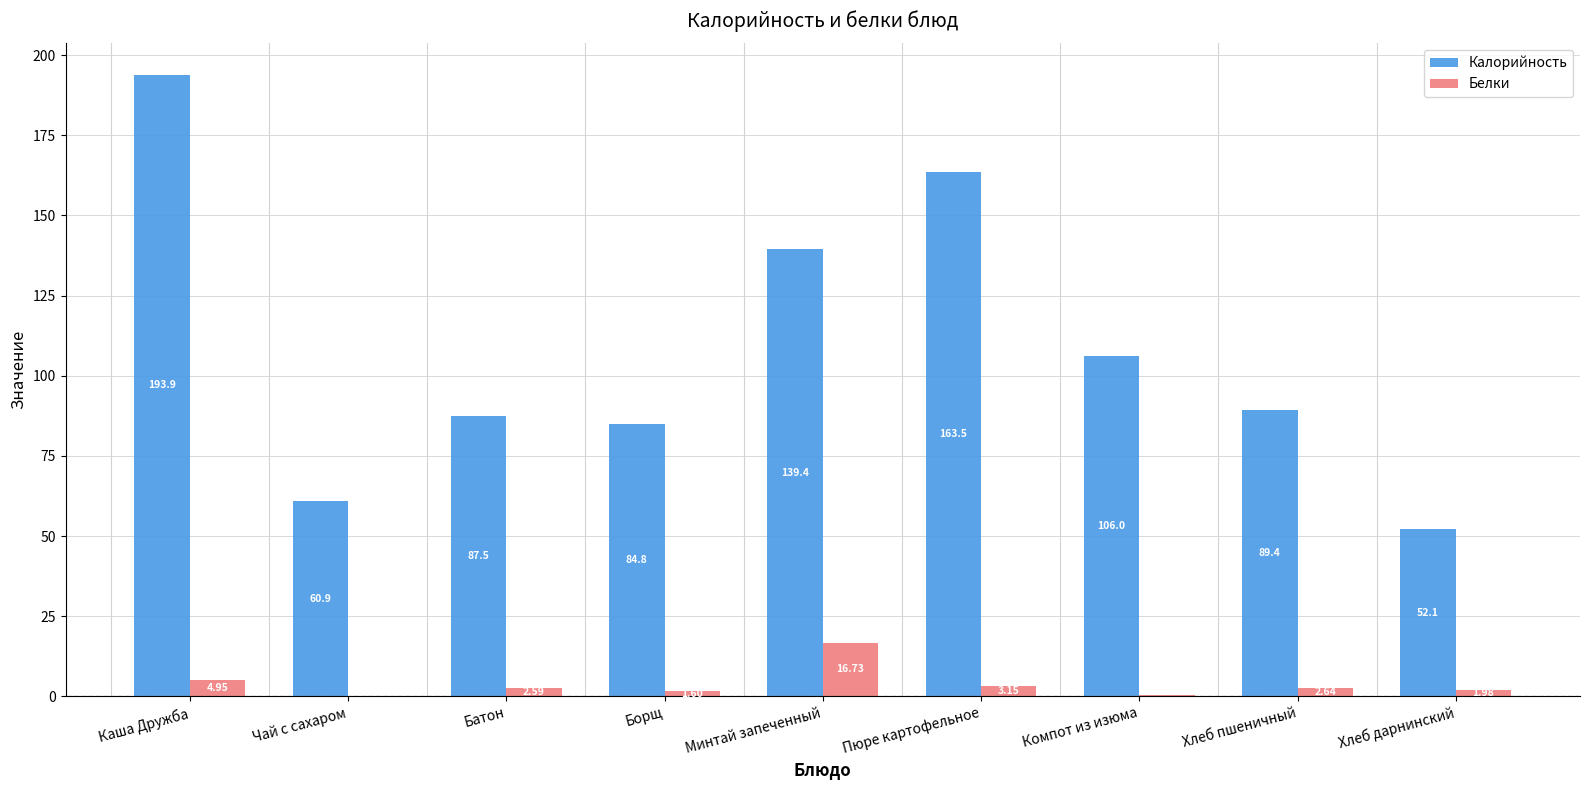

What are all the series names shown in the legend?

Калорийность, Белки